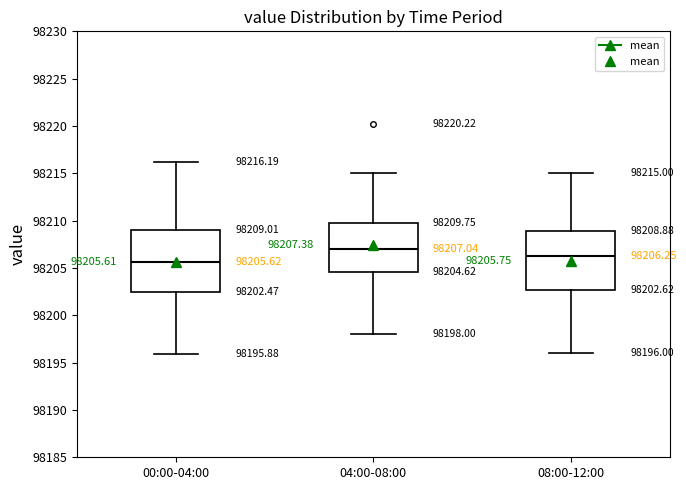

Which box's median line is the lowest?

00:00-04:00